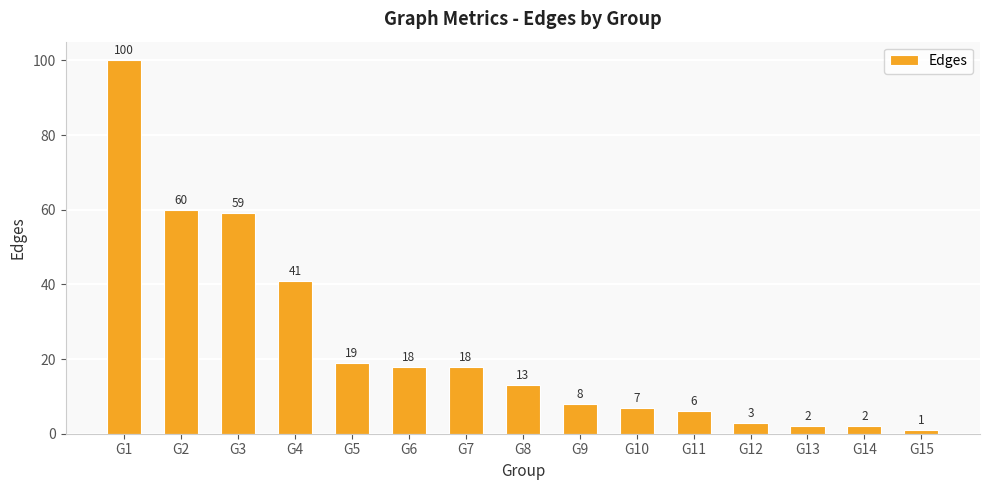

What is the average value?

24